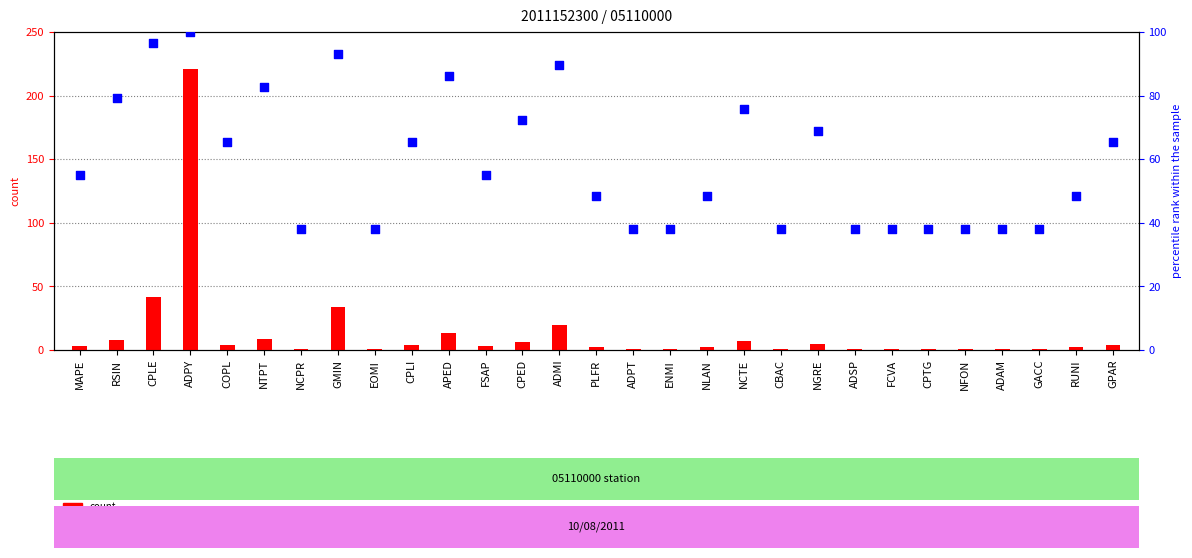

Is the value of count at NGRE greater than the value of percentile rank within the sample at GPAR?

No